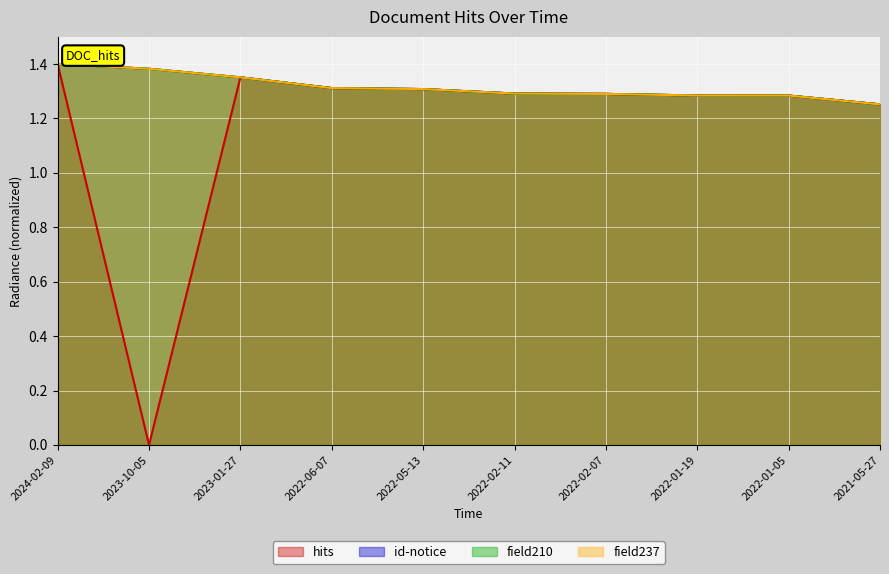

True or false: field237 and field210 intersect in this chart.

False